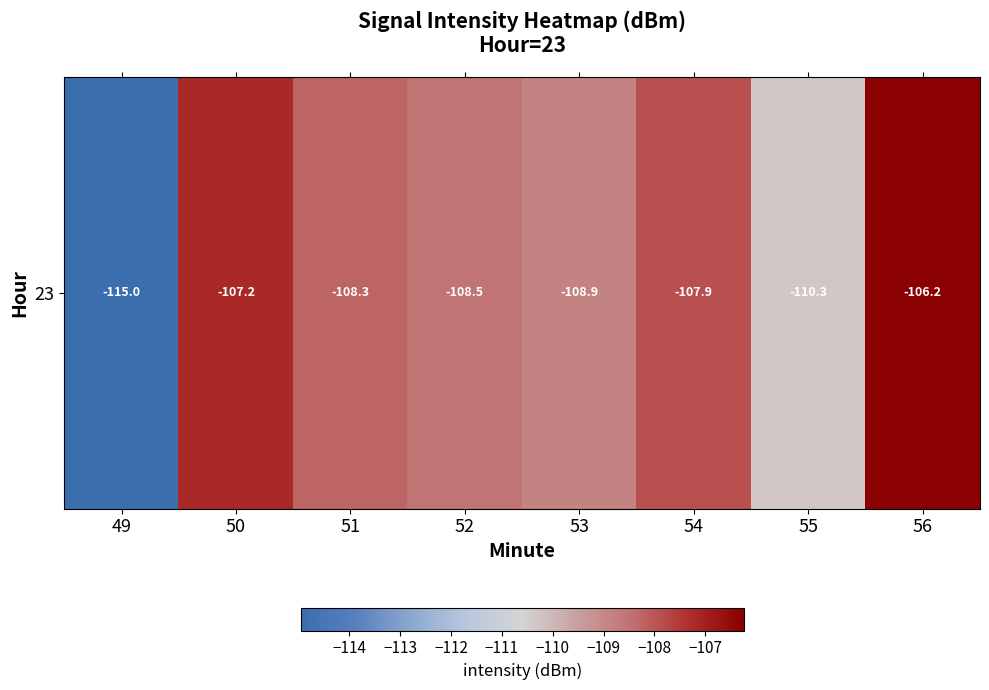

At which category does the chart reach its peak across all series?

56